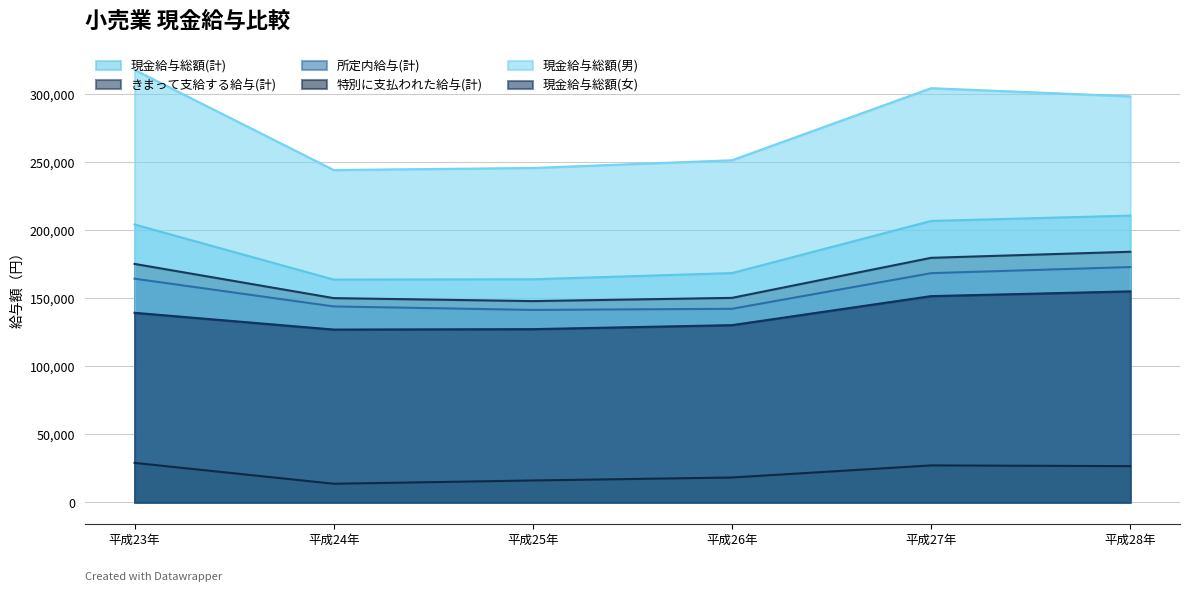

What is the sum of all 現金給与総額(男) values?

1663003